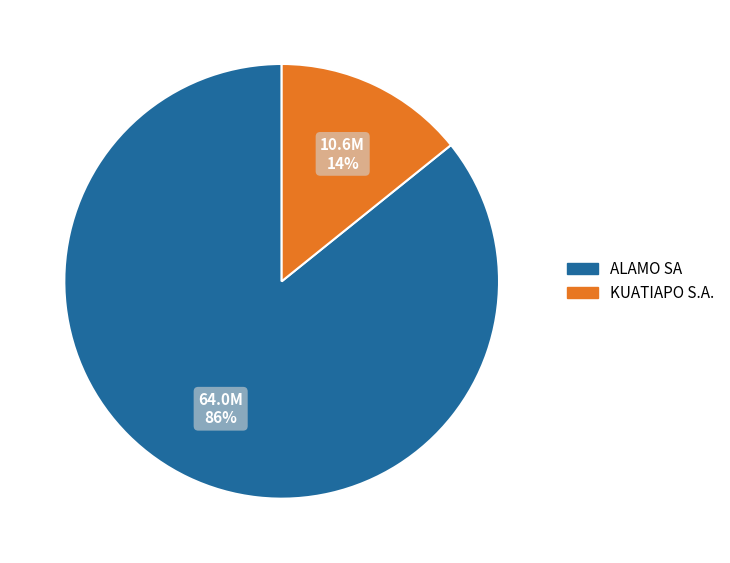

To the nearest percent, what portion does KUATIAPO S.A. represent?

14%